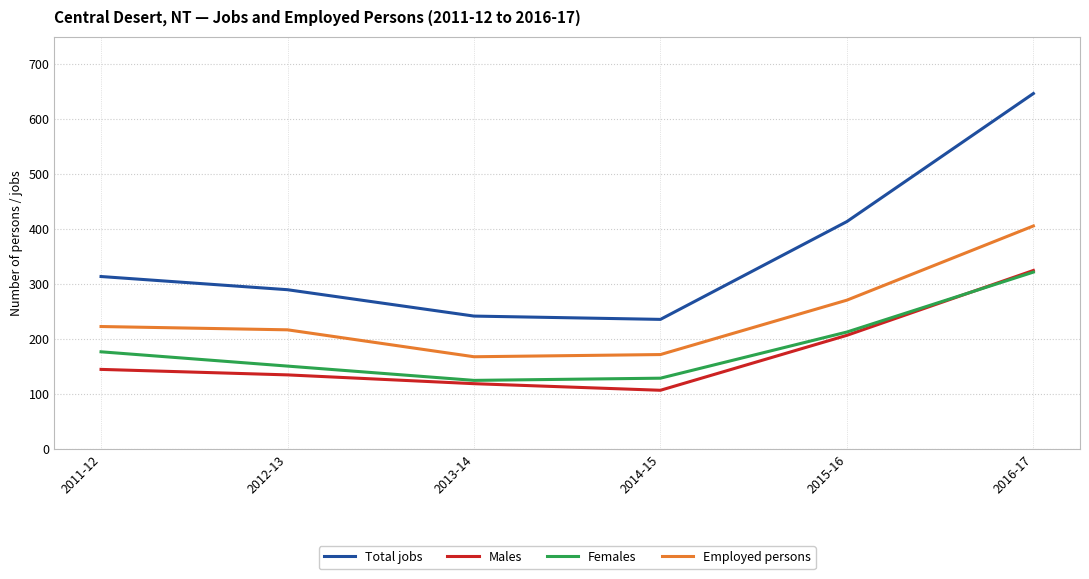

How many interior local valleys does the Employed persons series have?

1